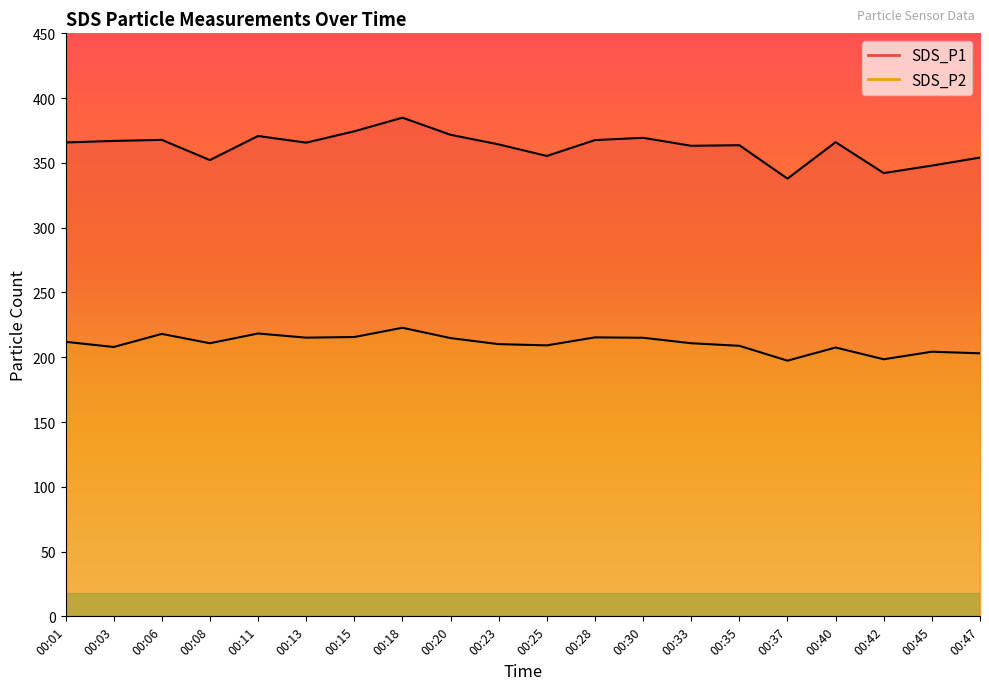

What is the difference between the maximum and minimum values in the SDS_P2 series?

25.4